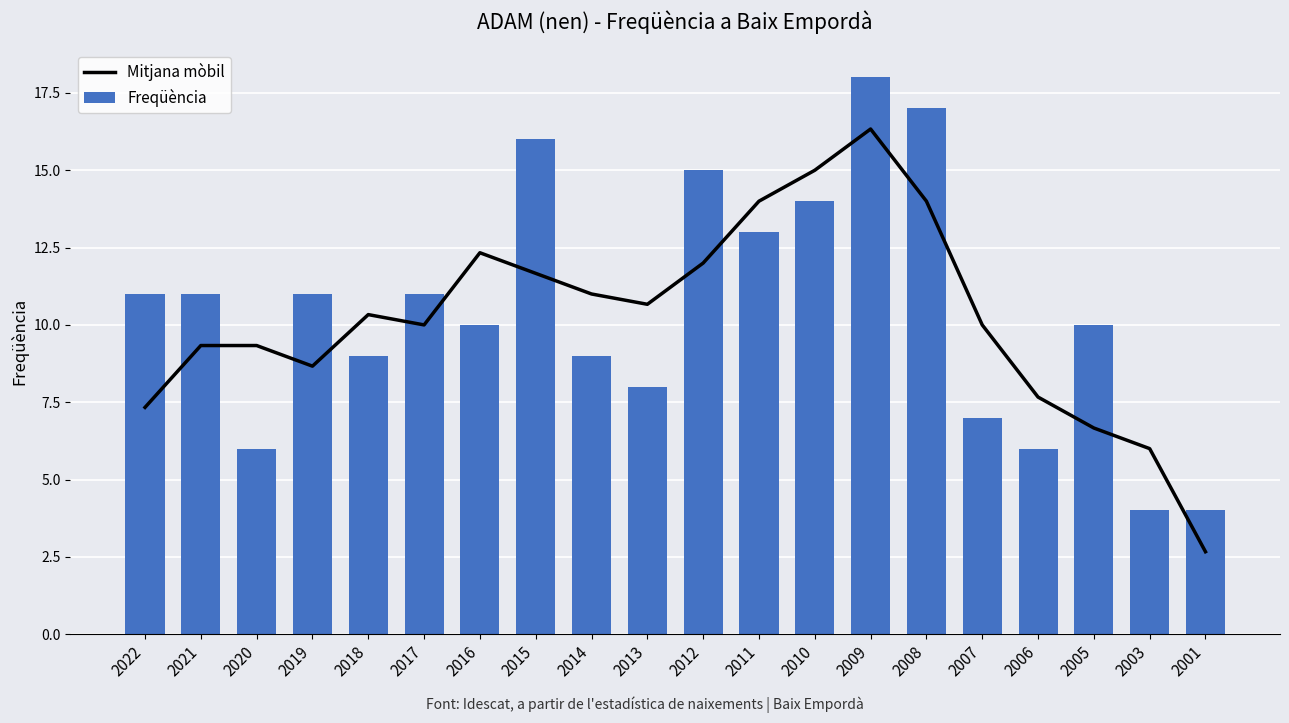

Rank the categories by Freqüència value from lowest to highest.

2003, 2001, 2020, 2006, 2007, 2013, 2018, 2014, 2016, 2005, 2022, 2021, 2019, 2017, 2011, 2010, 2012, 2015, 2008, 2009